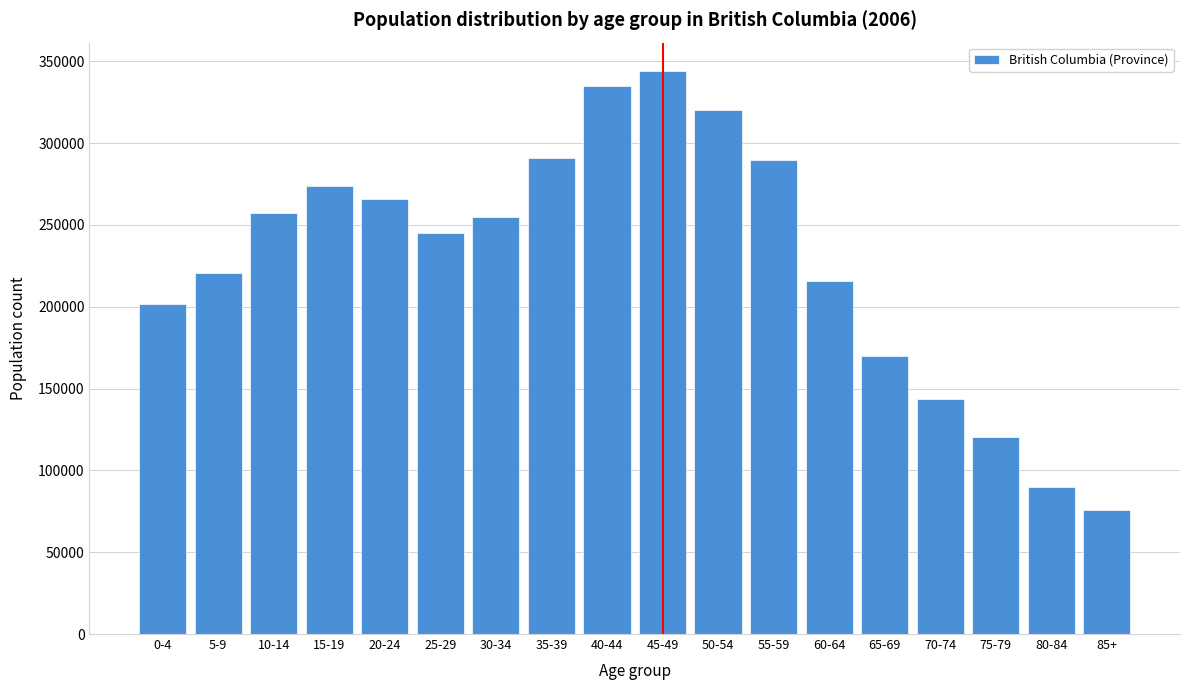

What is the label of the 4th bar from the left?

15-19